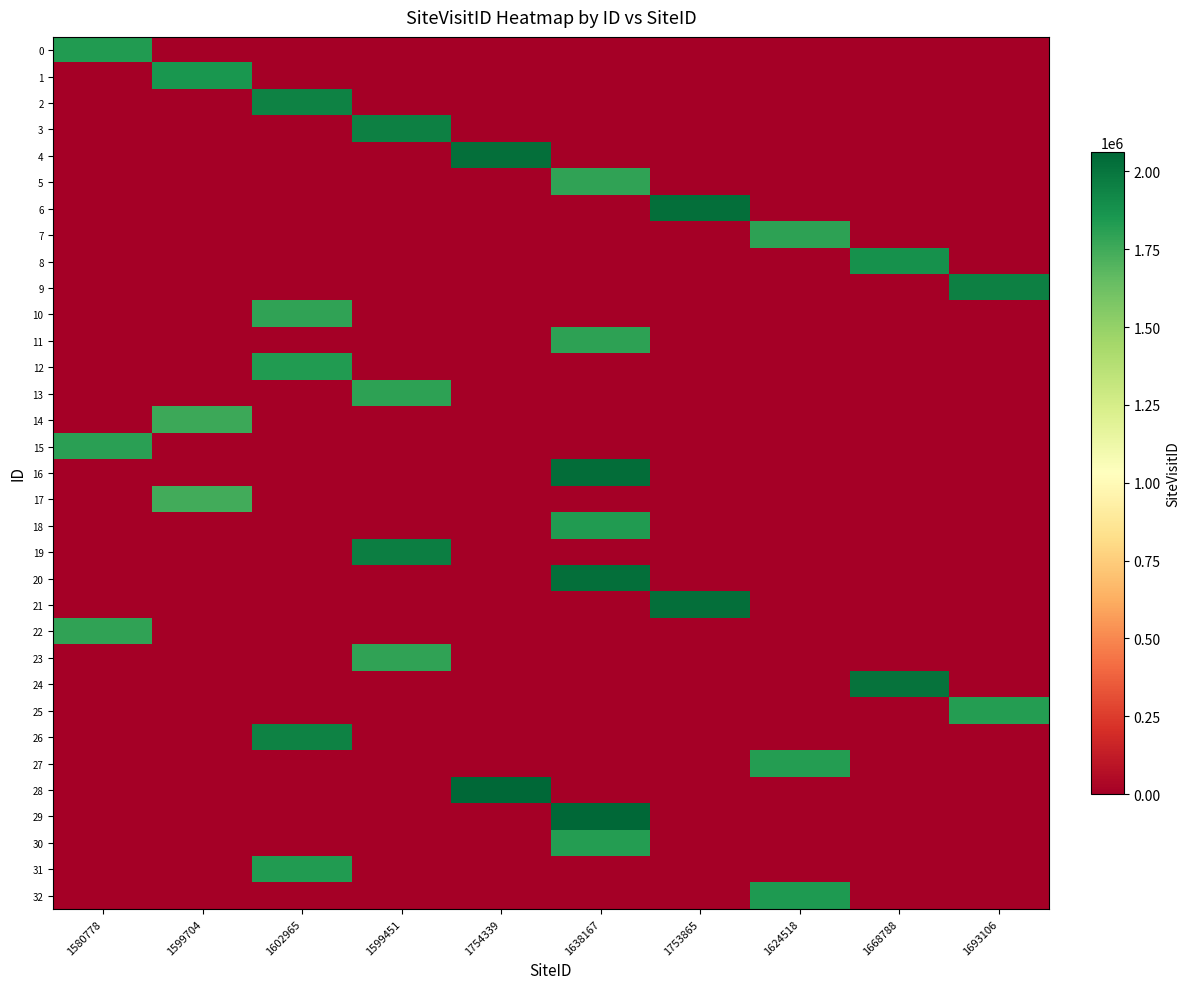

What is the spread (max minus min) of values at 1668788?

2007423